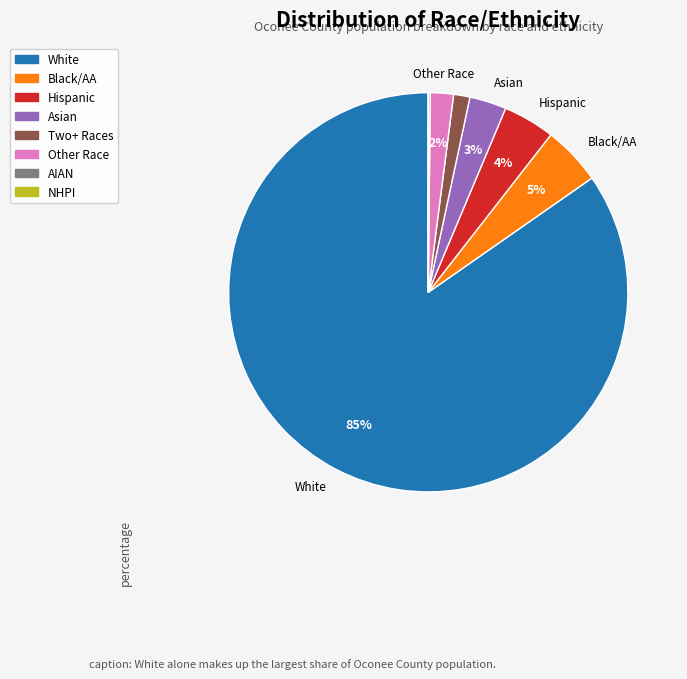

To the nearest percent, what is the average slice percentage?

12%